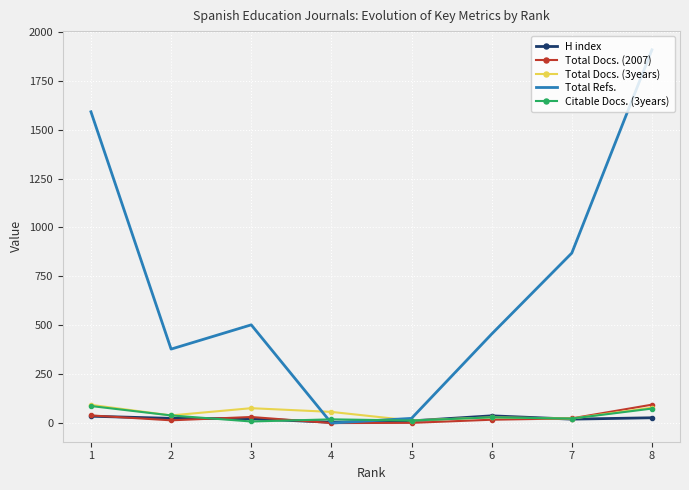

At which category is the sum across all series the highest?

8